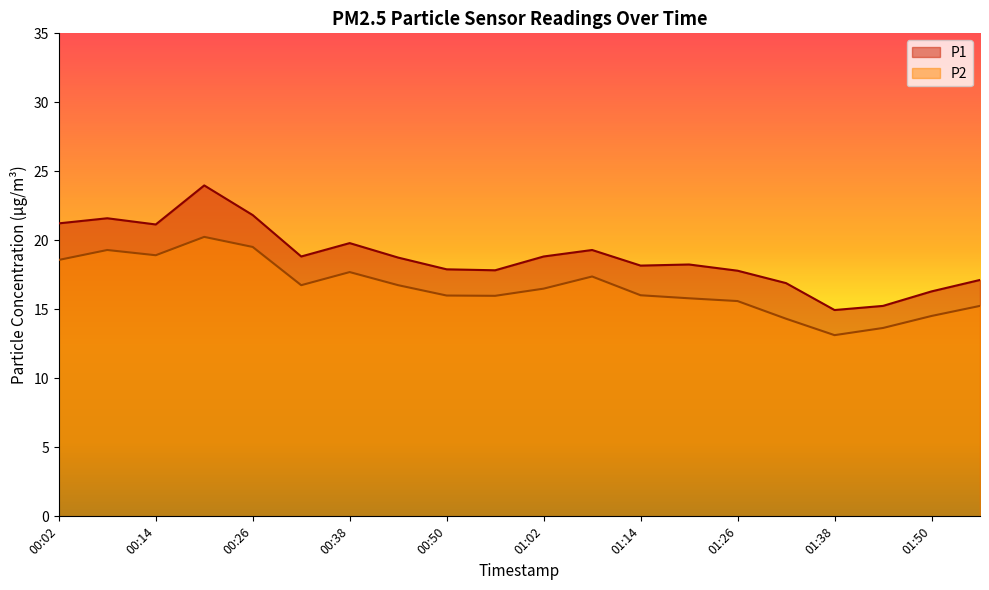

What is the value of the P1 point at the 20th from the left?

17.1